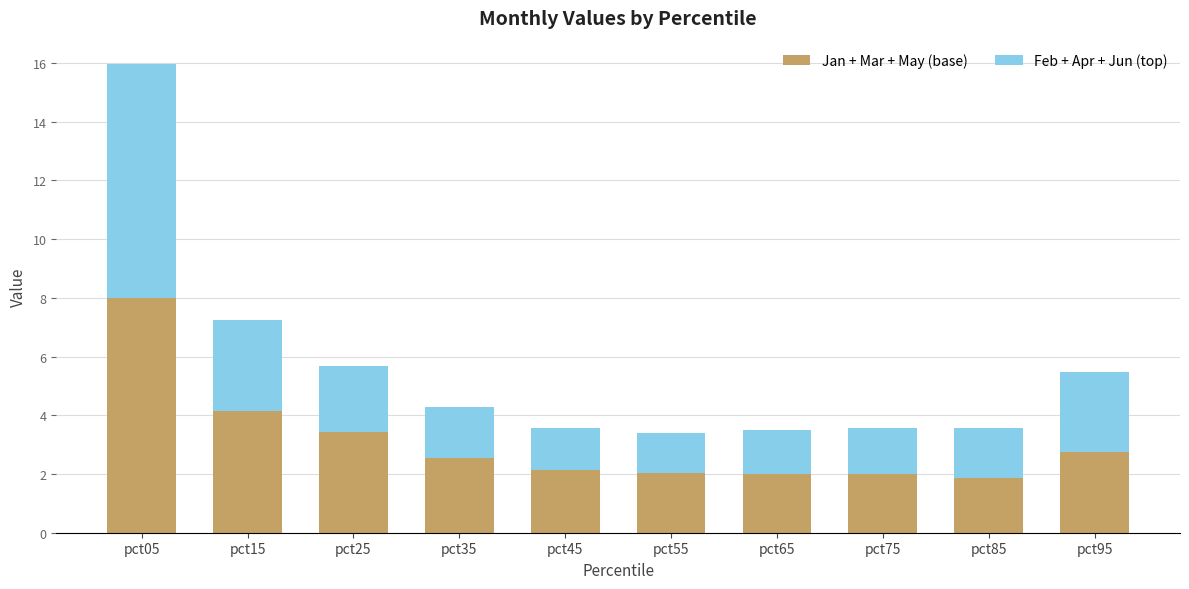

What is the highest value of the Jan + Mar + May (base) series?

8.0